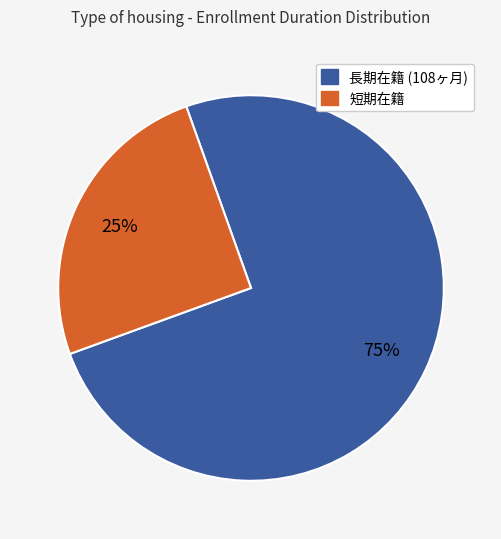

Count the number of slices in the pie.

2